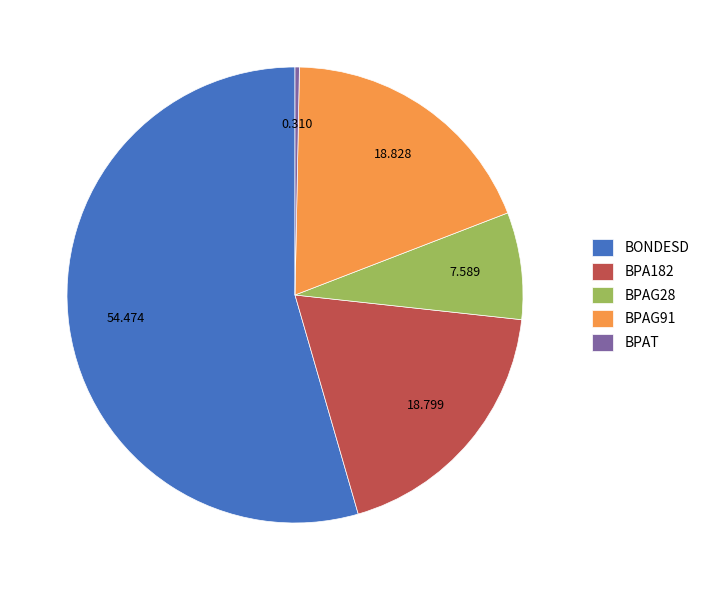

Is the sum of BPAG28 and BONDESD greater than half?

Yes